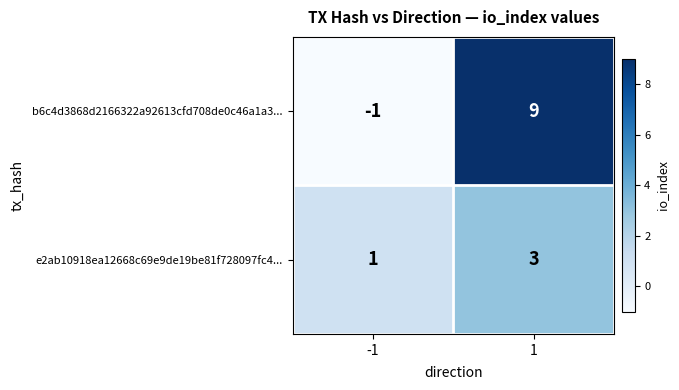

What is the total value across all series at 1?

12